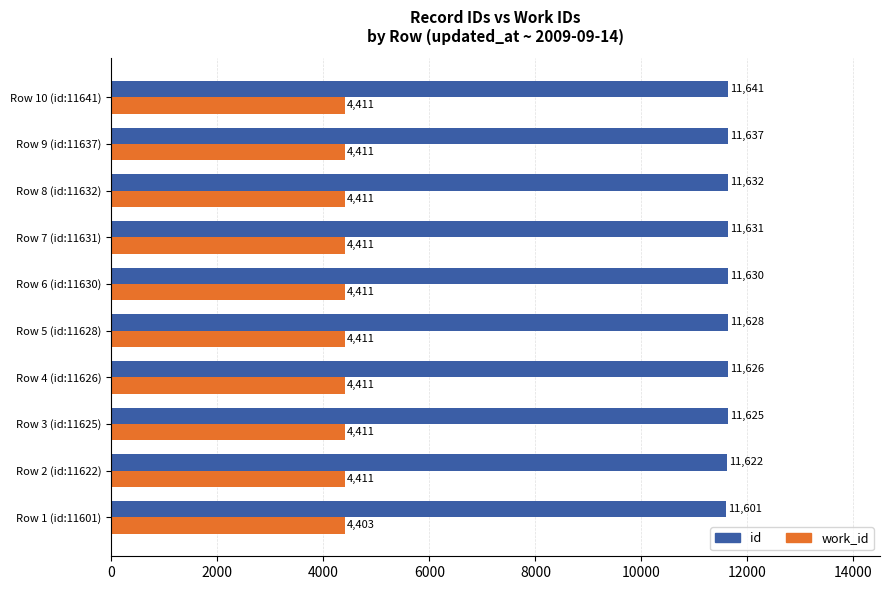

Rank the series by their average value, from lowest to highest.

work_id, id